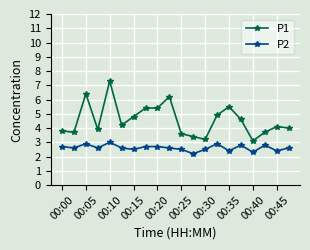

Which series has the largest total across all categories?

P1